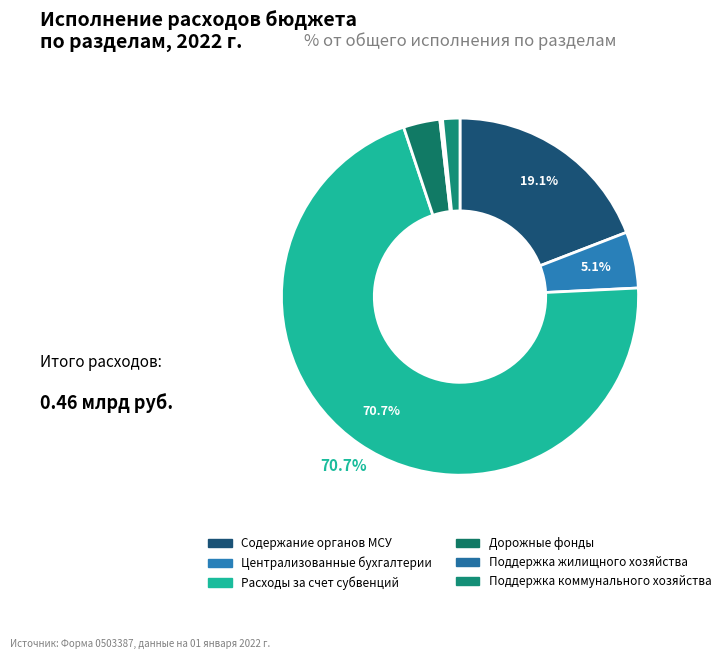

Which slice is the largest?

Расходы, осуществляемые за счет субвенций